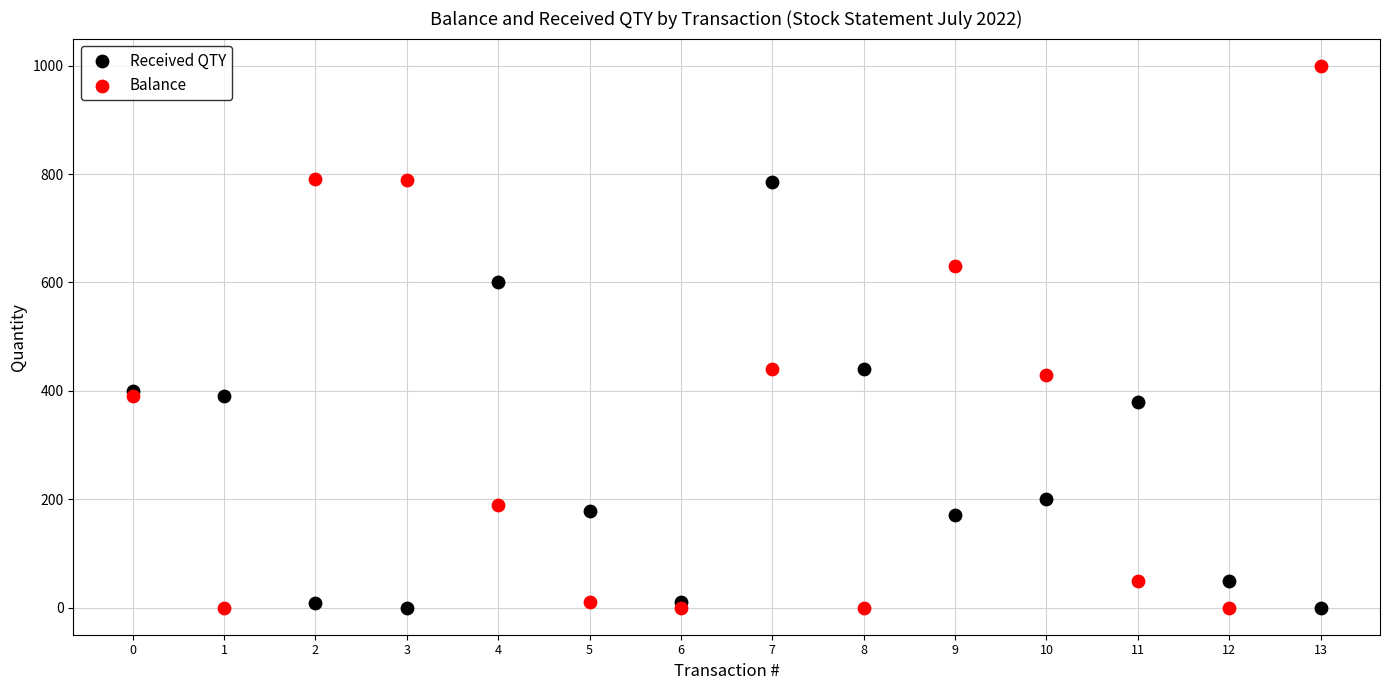

Which series reaches the maximum Y coordinate?

Balance